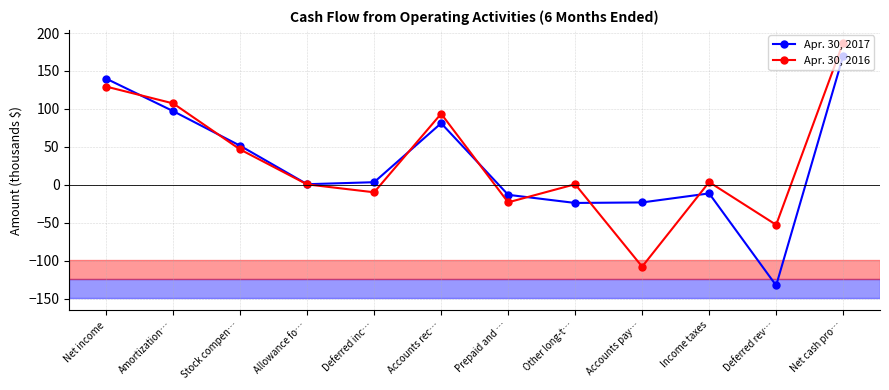

After their last crossing, which series has the higher values: Apr. 30, 2016 or Apr. 30, 2017?

Apr. 30, 2016